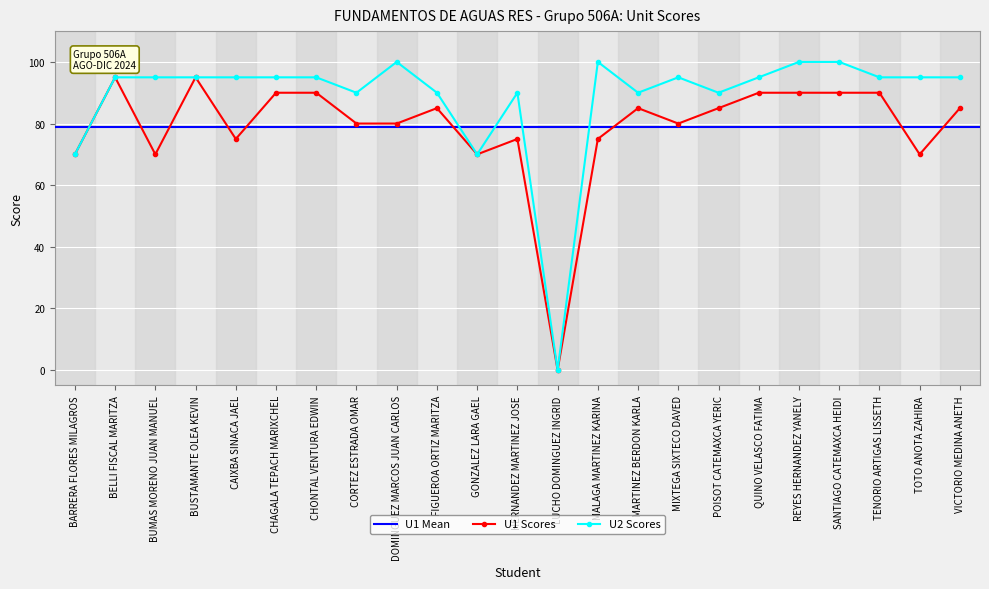

Between BELLI FISCAL MARITZA and QUINO VELASCO FATIMA, which is larger?

BELLI FISCAL MARITZA